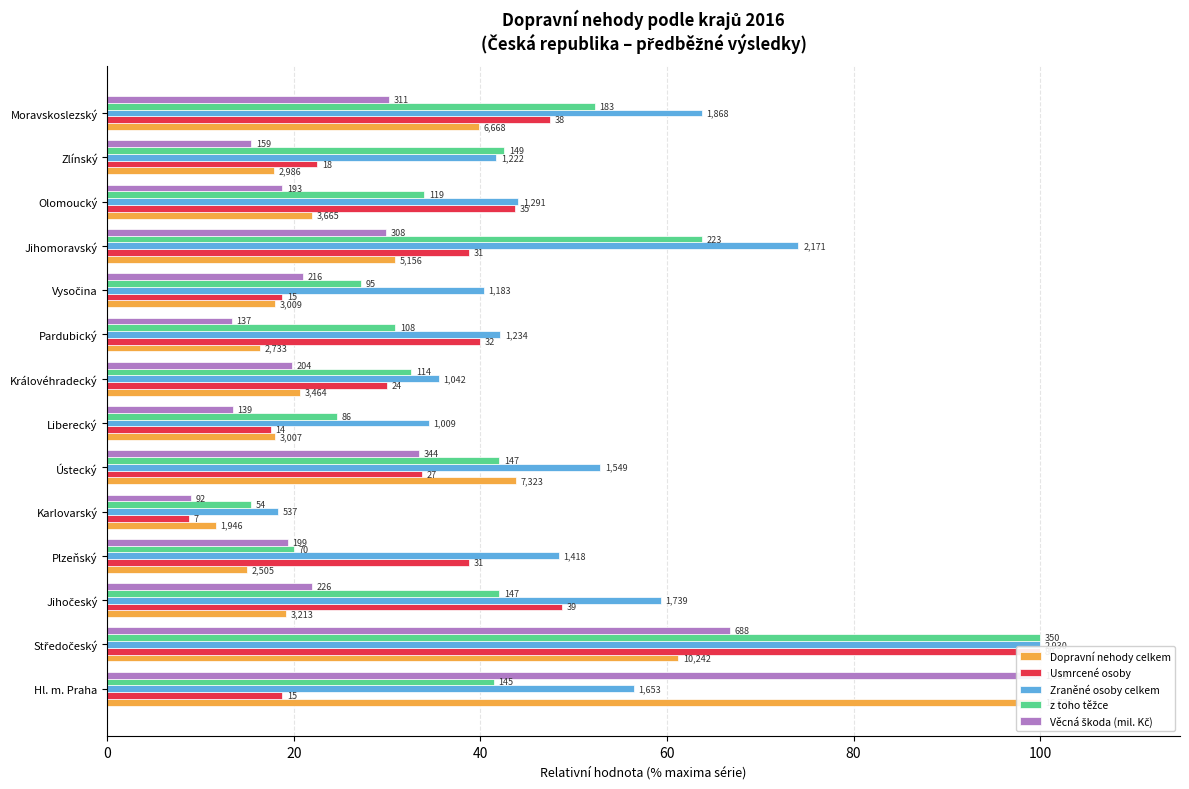

Reading left to right, transcribe all the data shown in this chart.

Dopravní nehody celkem: 100.0	61.2	19.2	15.0	11.6	43.8	18.0	20.7	16.3	18.0	30.8	21.9	17.8	39.8
Usmrcené osoby: 18.8	100.0	48.8	38.8	8.8	33.8	17.5	30.0	40.0	18.8	38.8	43.8	22.5	47.5
Zraněné osoby celkem: 56.4	100.0	59.4	48.4	18.3	52.9	34.4	35.6	42.1	40.4	74.1	44.1	41.7	63.8
z toho těžce: 41.4	100.0	42.0	20.0	15.4	42.0	24.6	32.6	30.9	27.1	63.7	34.0	42.6	52.3
Věcná škoda (mil. Kč): 100.0	66.7	21.9	19.4	8.9	33.4	13.4	19.8	13.3	20.9	29.9	18.7	15.4	30.2